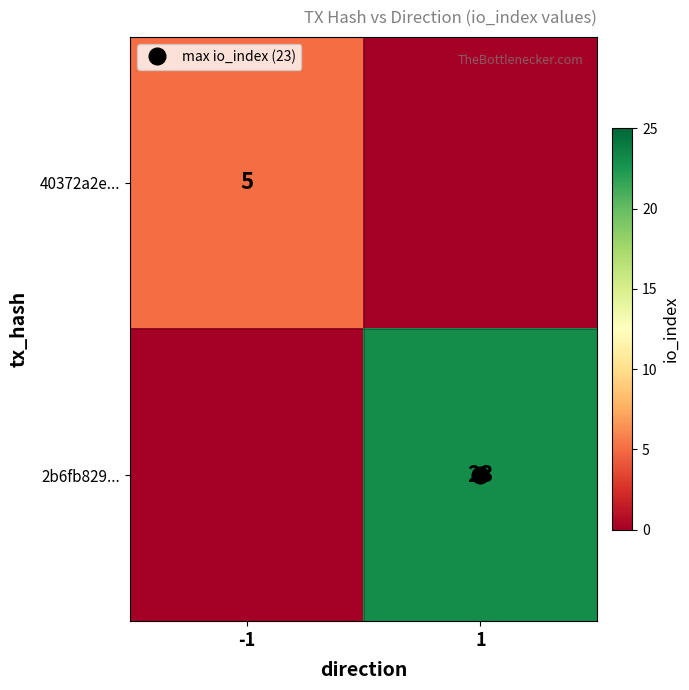

What is the maximum value for 2b6fb829...?

23